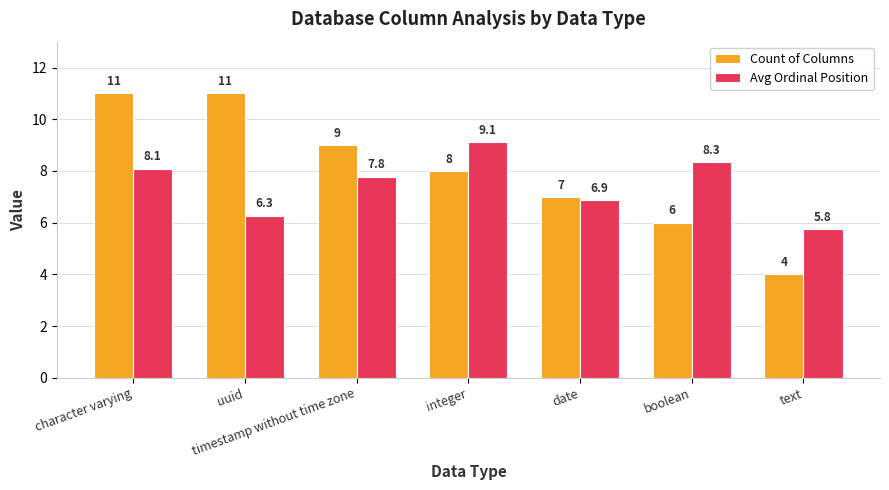

Where does the Count of Columns series first go above 8?

character varying